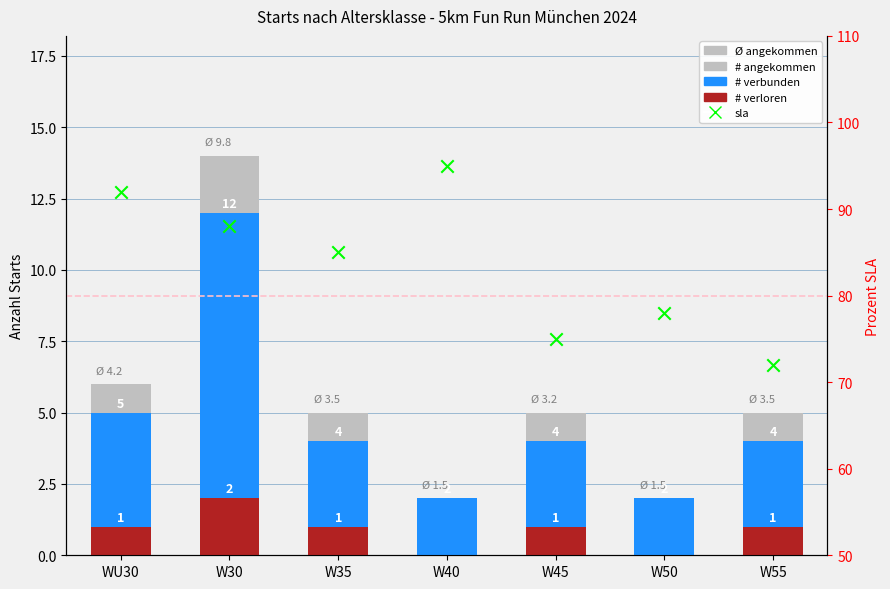

What is the total value across all series at W30?

116